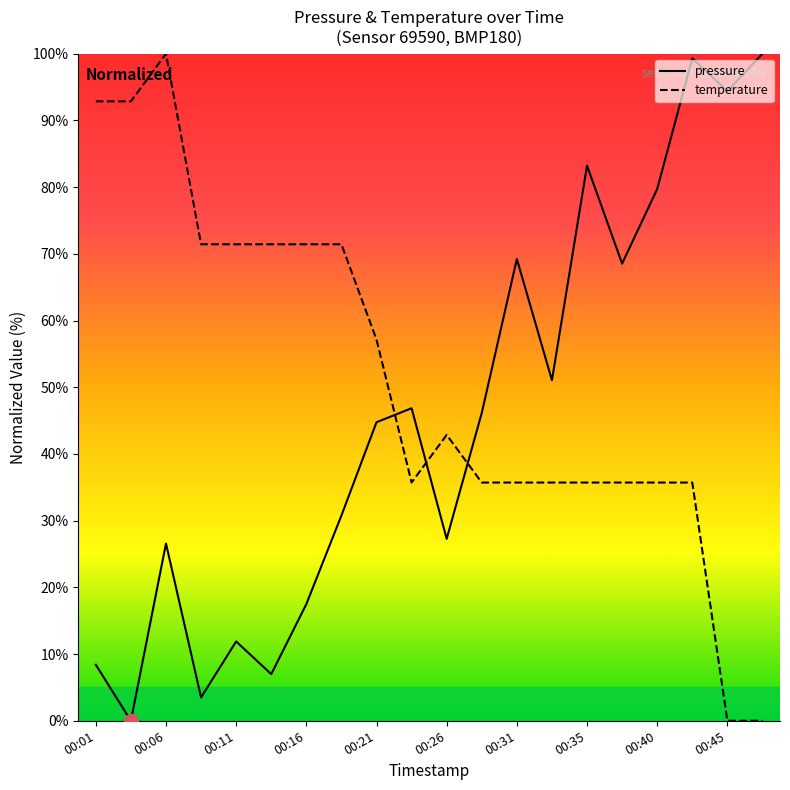

True or false: temperature and pressure cross at least once.

True